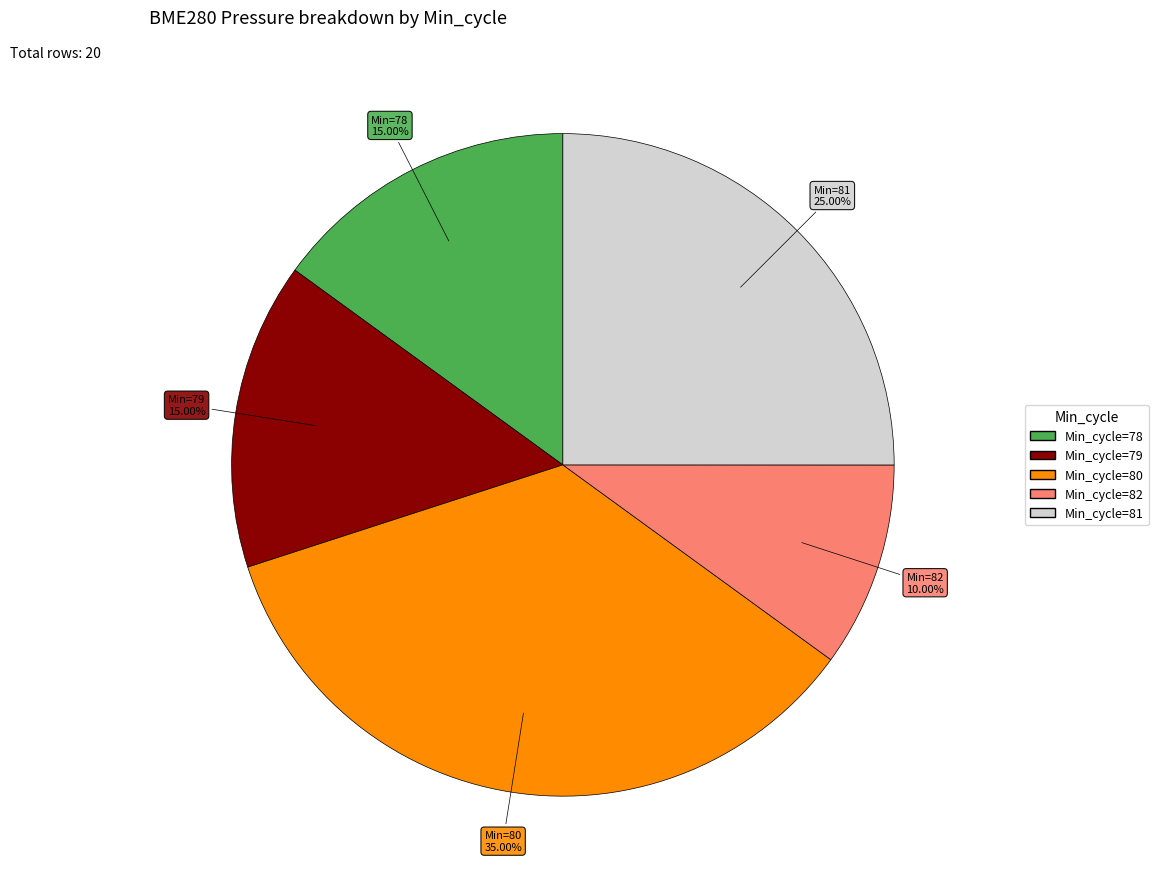

Is there any slice that represents more than half of the pie?

No